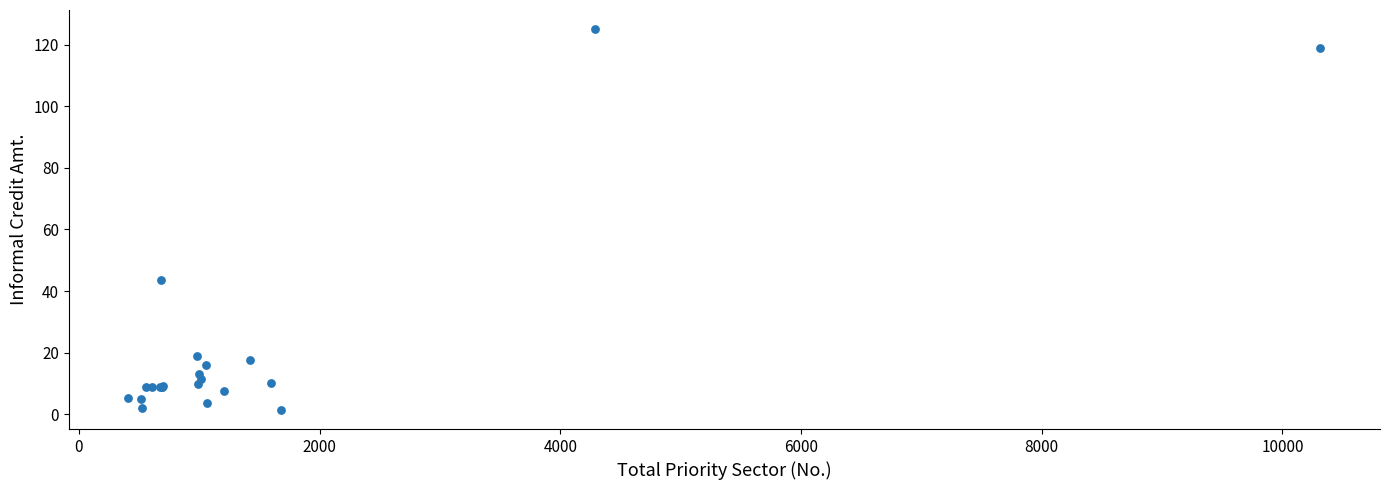

What Y value in the scatter plot is closest to 63?

43.6